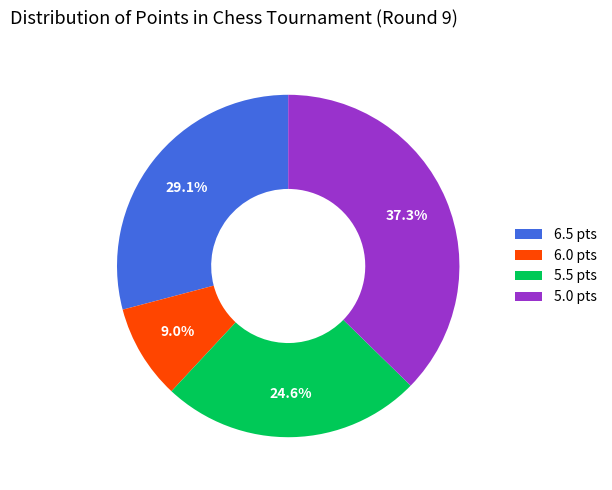

Which slice is the smallest?

6.0 pts